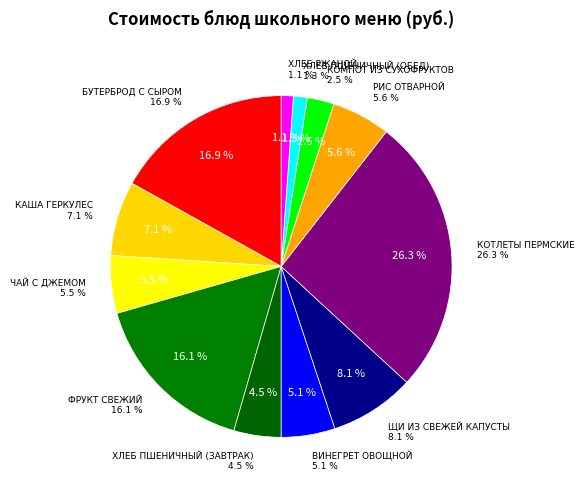

What is the smallest slice in the pie chart?

ХЛЕБ РЖАНОЙ